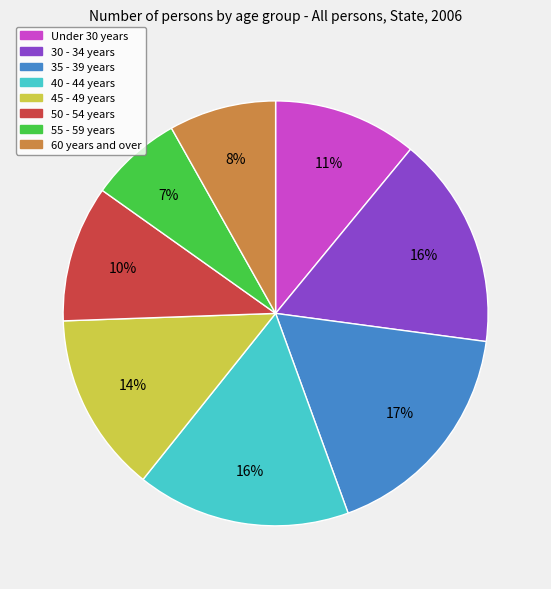

What percentage is the Under 30 years slice, to the nearest percent?

11%